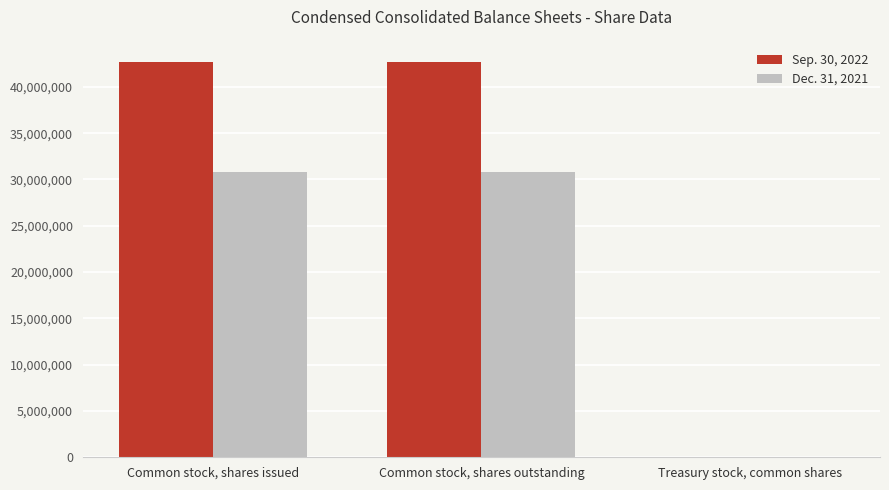

Is it true that Sep. 30, 2022 equals 852 at Treasury stock, common shares?

True